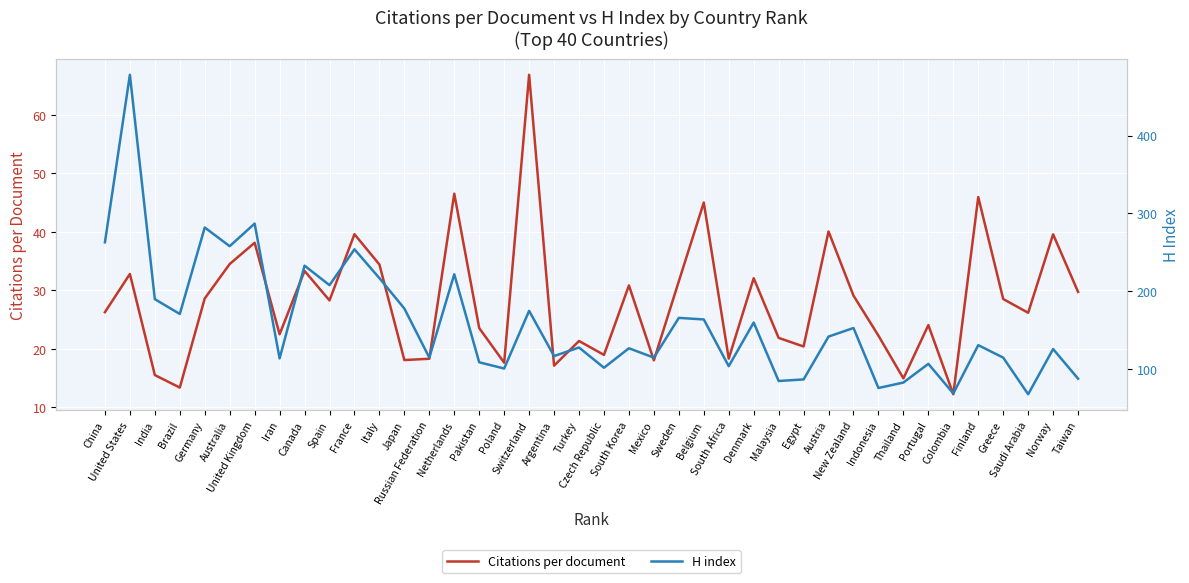

What is the lowest value of the Citations per document series?

12.2